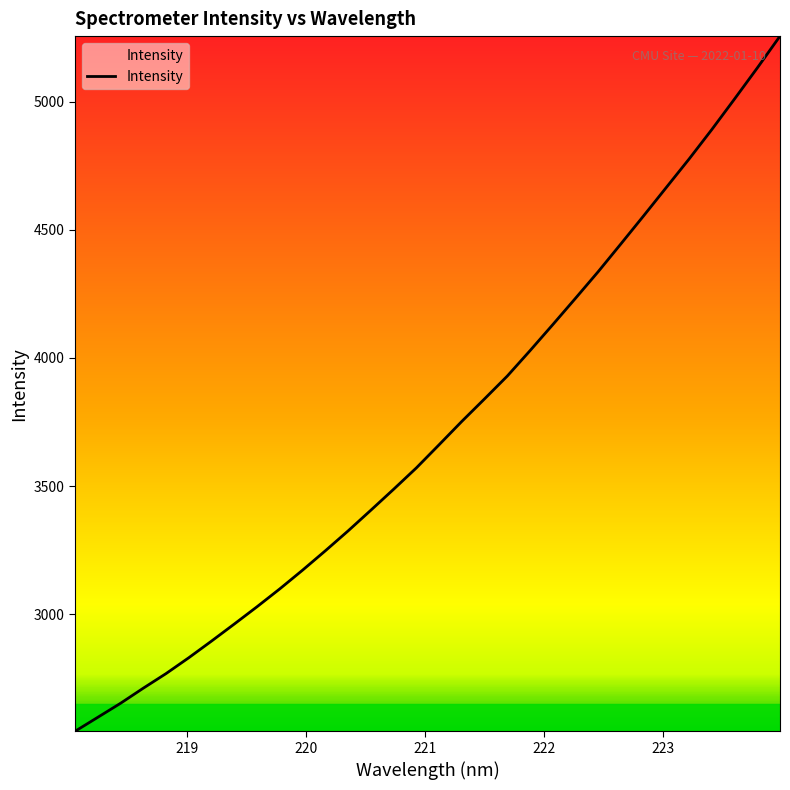

How many values exceed 3661?

16